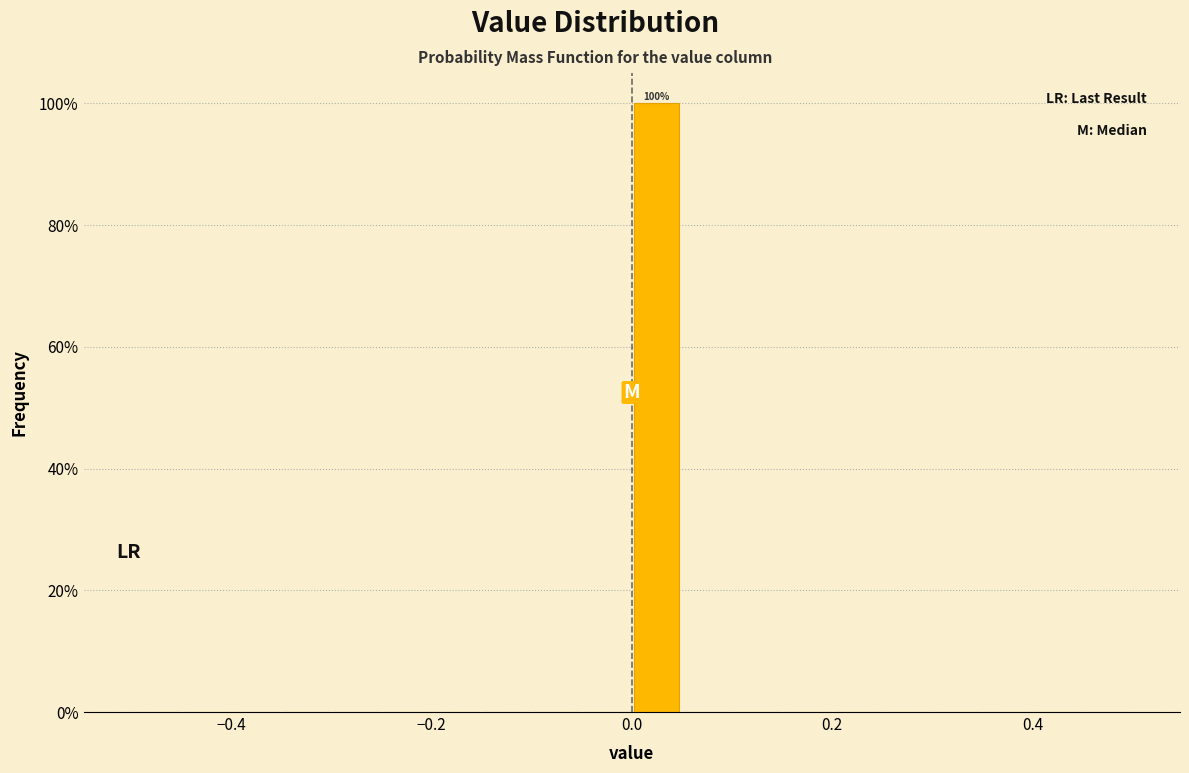

Read against the x-axis, roughly where is the centre of the tallest bar?

0.02